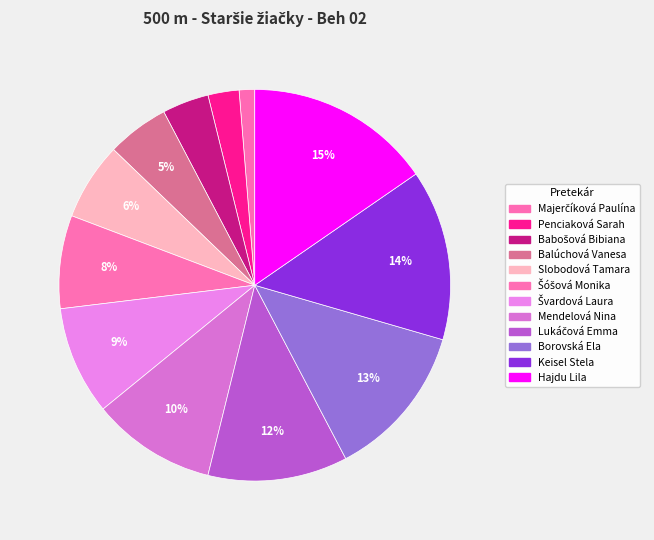

How many segments does this pie chart have?

12